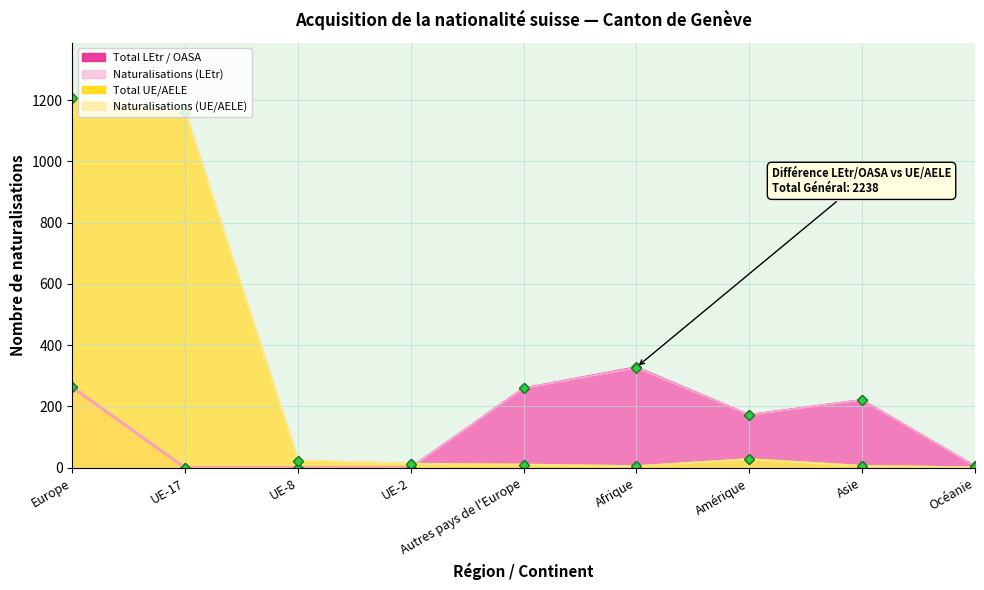

The Naturalisations (UE/AELE) series shows 2008 at Europe. True or false?

False